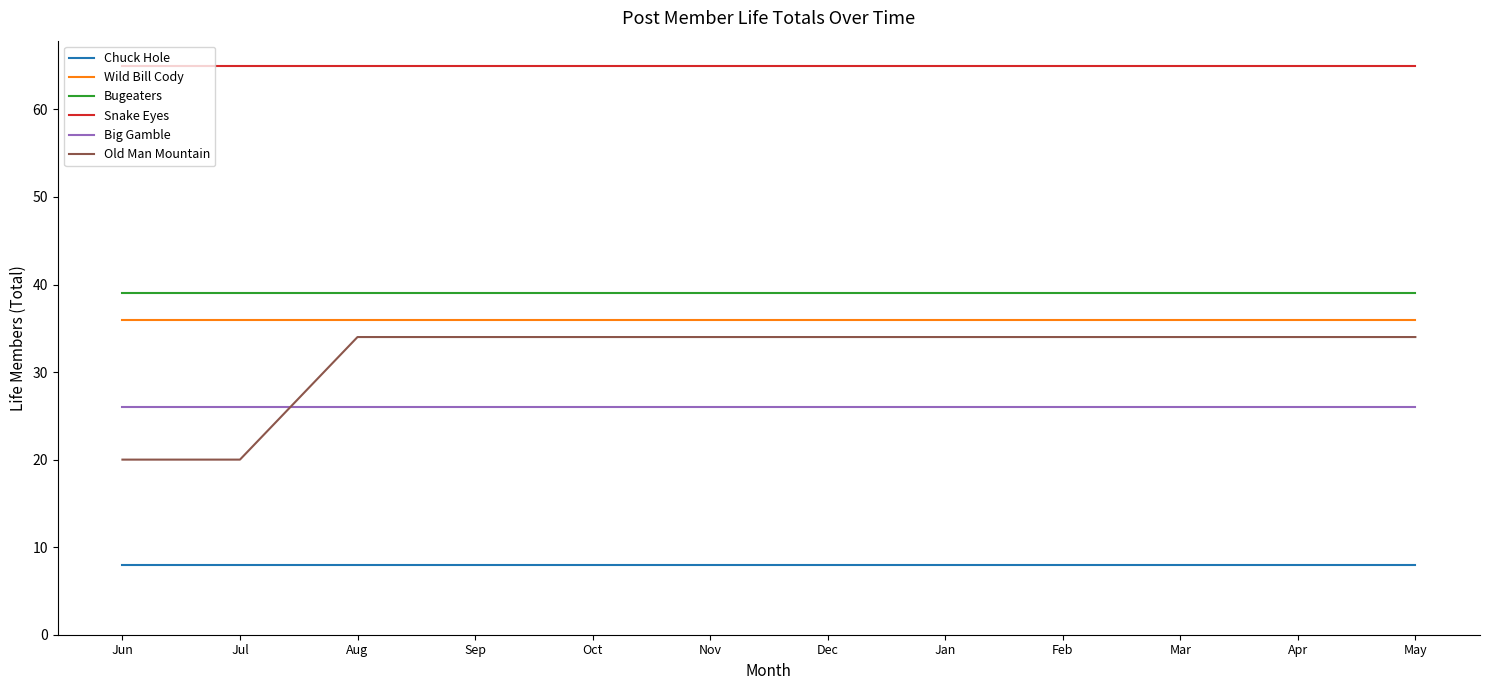

What is the greatest value displayed?

65